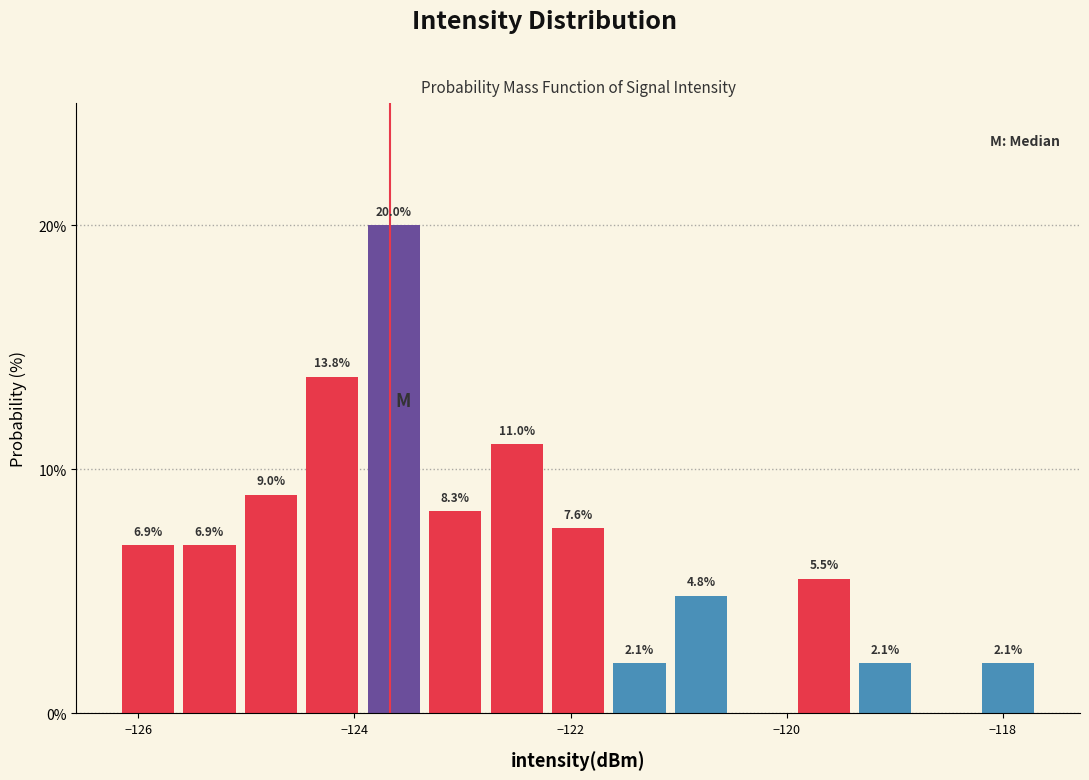

Read against the x-axis, roughly where is the centre of the tallest bar?

-123.6